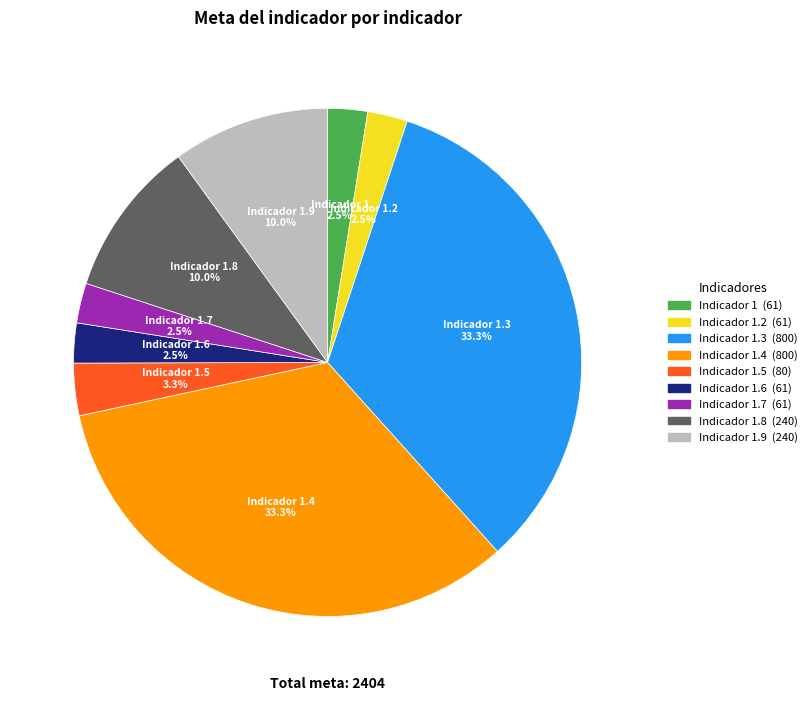

Is there a majority slice in this chart?

No